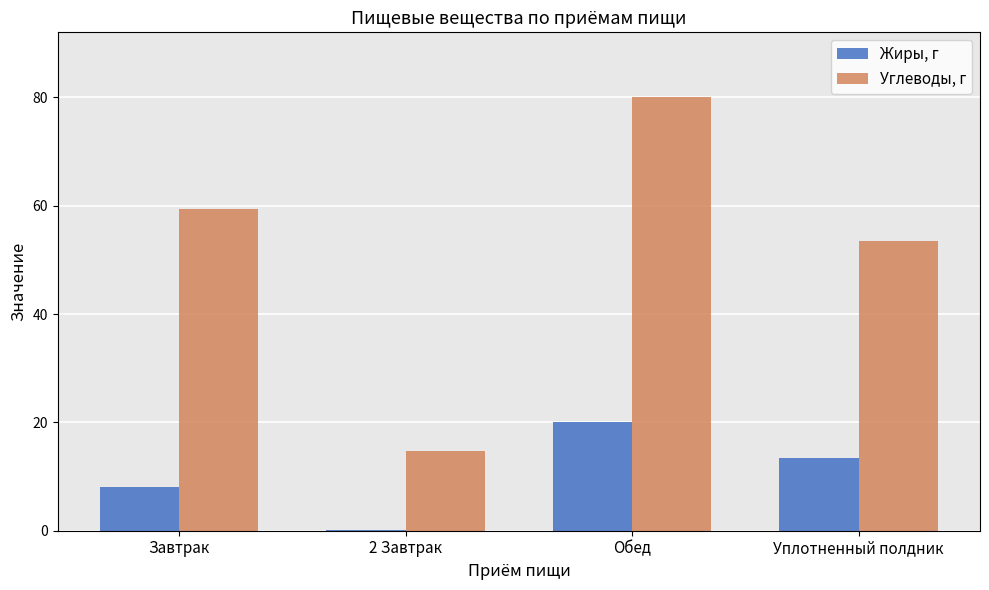

Between 2 Завтрак and Уплотненный полдник, which series saw the biggest shift?

Углеводы, г